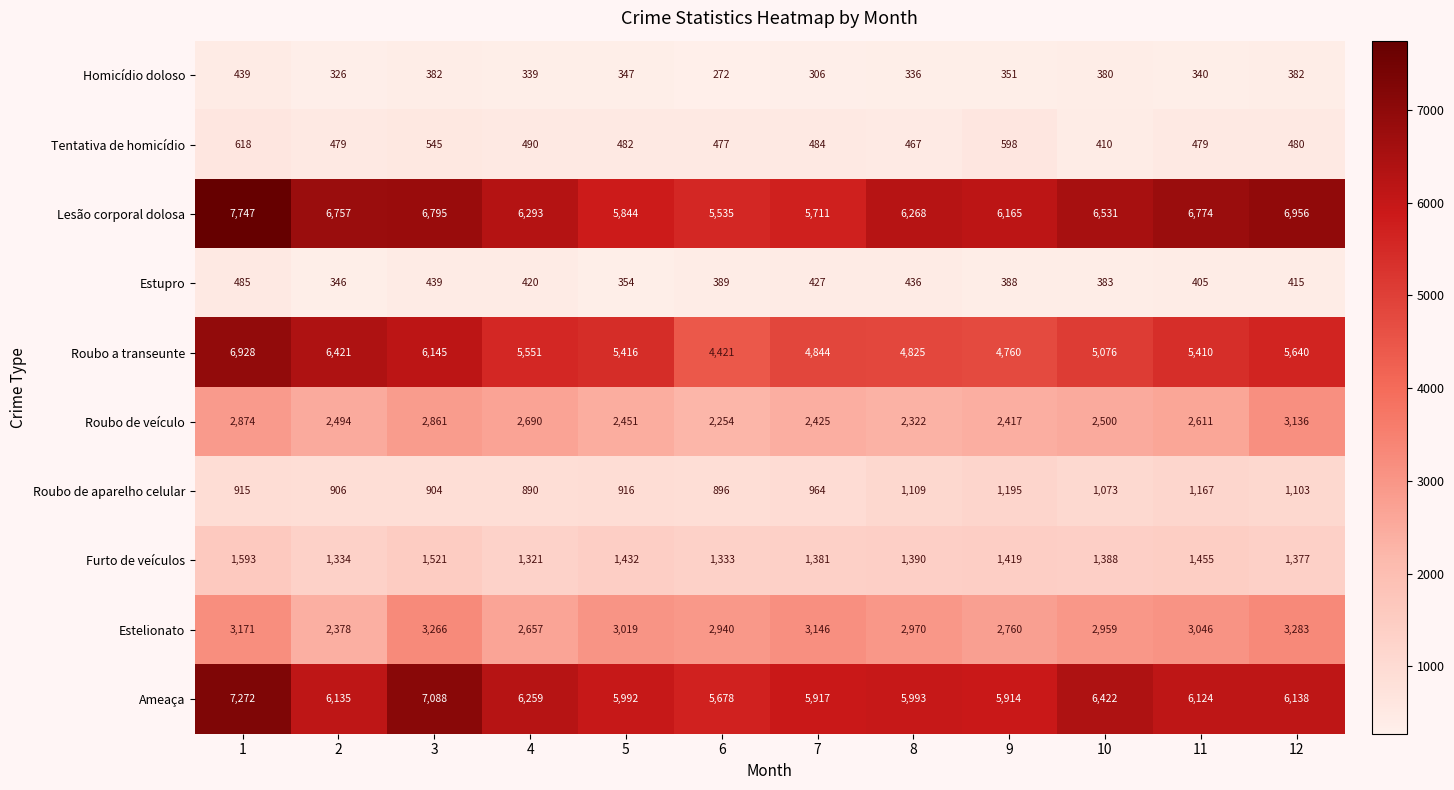

What is the spread (max minus min) of values at 11?

6434